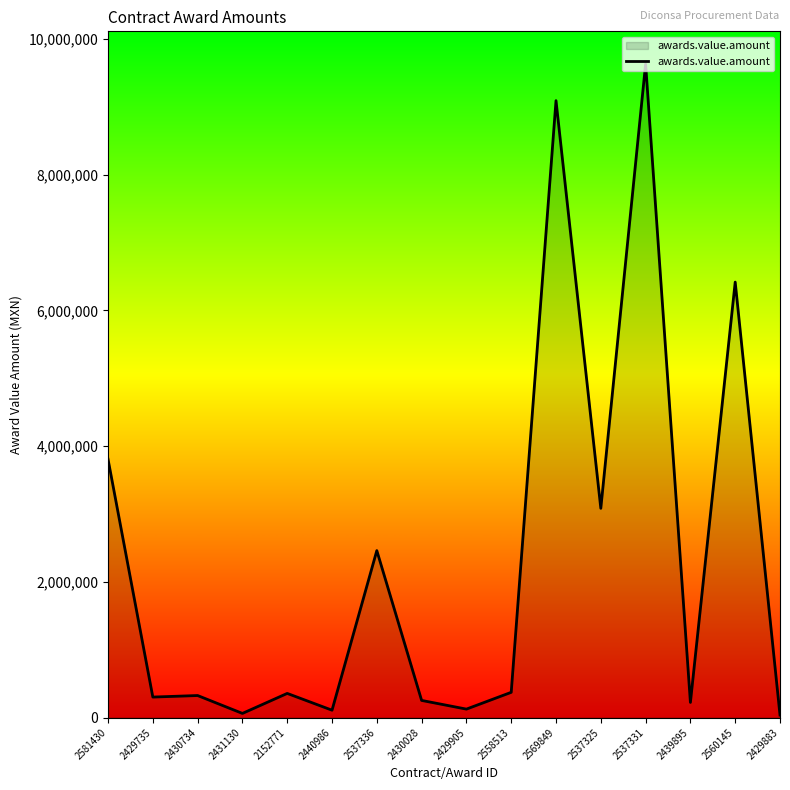

What is the difference between the values at 2429905 and 2537325?

2959283.0